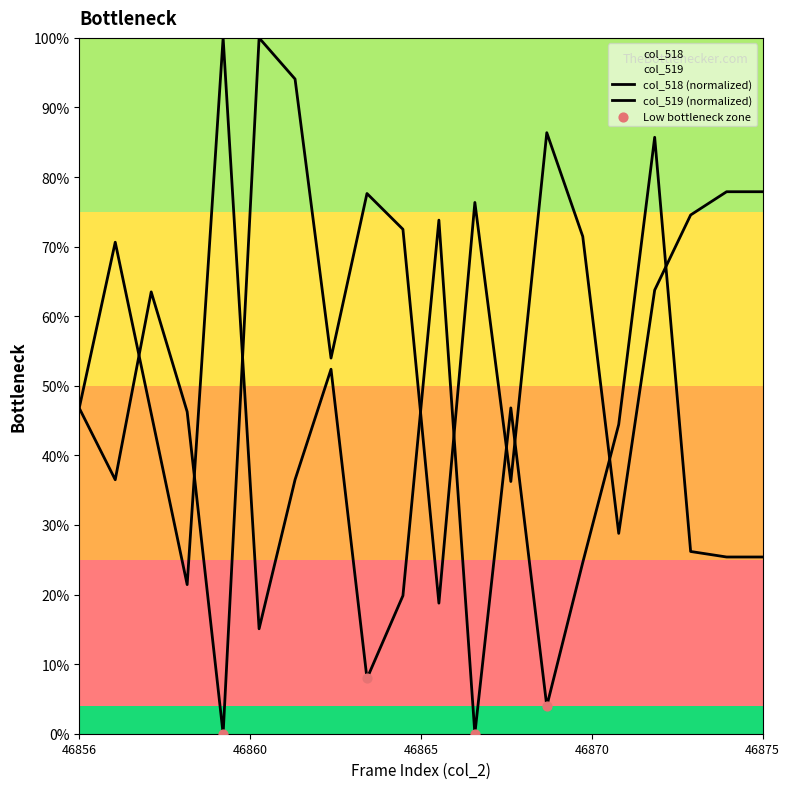

Which series reaches the maximum Y coordinate?

col_518